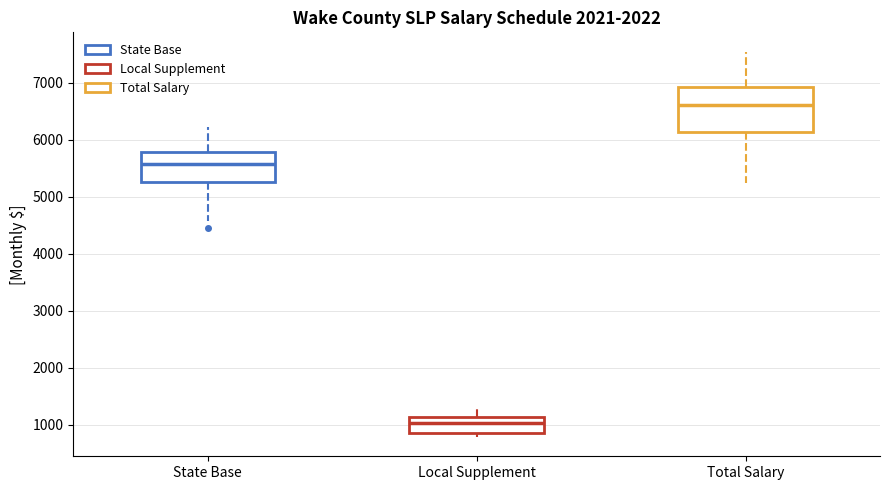

Reading left to right, transcribe this box plot: for each box, give where its median line is, the range the box spans, and where its two whiskers end, as read against the y-axis. The values are not printed on the chart, so give them approximately, as read against the axis.

State Base: median 5600, box 5300 to 5800, whiskers 4600 to 6200
Local Supplement: median 1000, box 900 to 1100, whiskers 800 to 1300
Total Salary: median 6600, box 6100 to 6900, whiskers 5200 to 7500